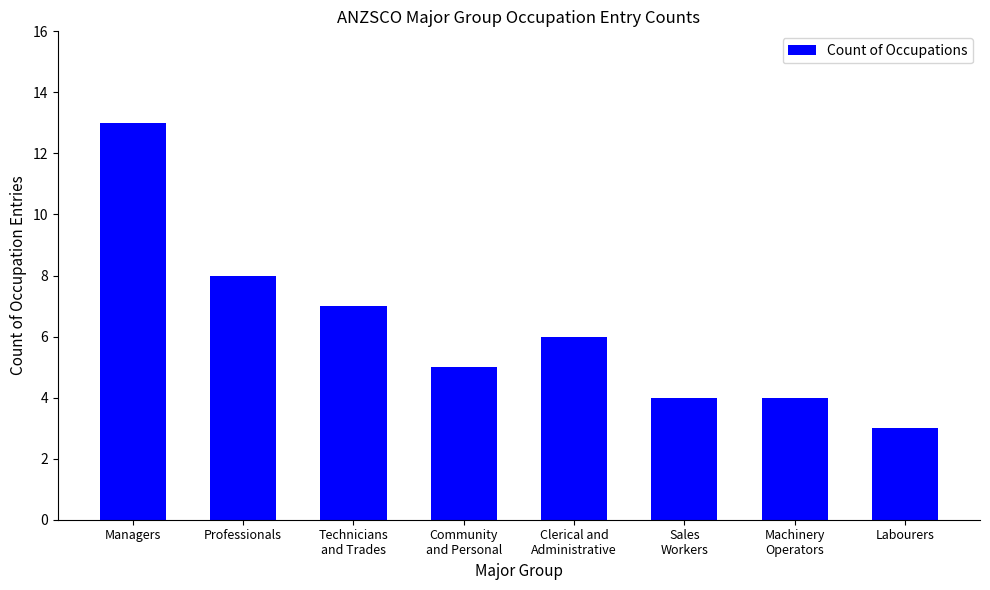

What is the label of the 8th bar from the right?

Managers